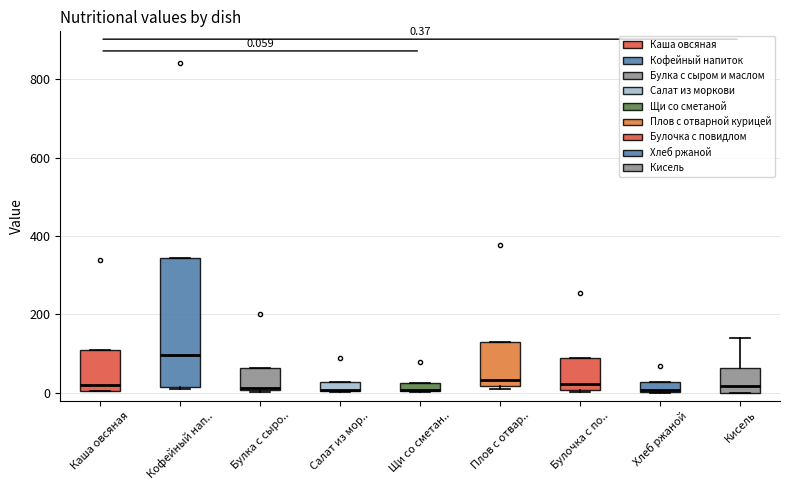

Comparing the boxes themselves (not the whiskers), which one is the tallest?

Кофейный нап..